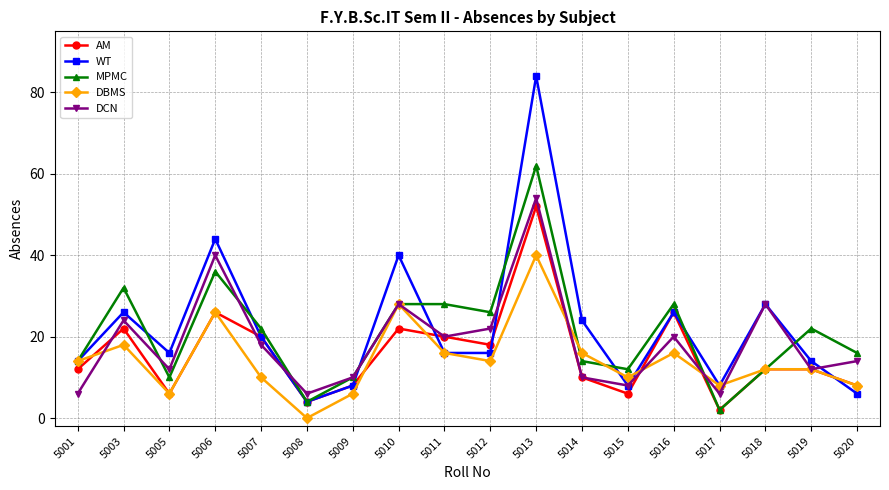

Which category has the highest value in the AM series?

5013